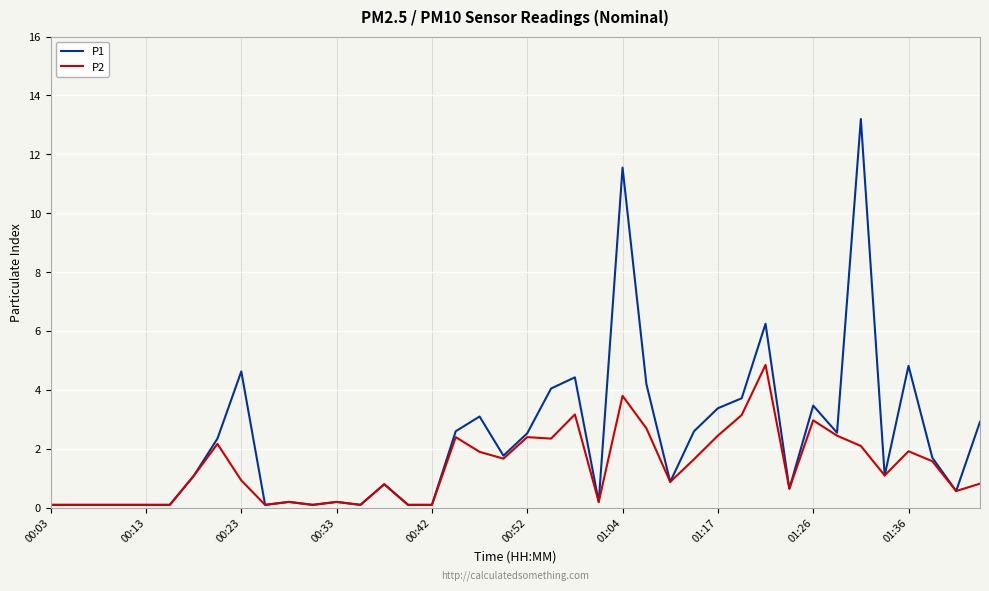

What are all the series names shown in the legend?

P1, P2